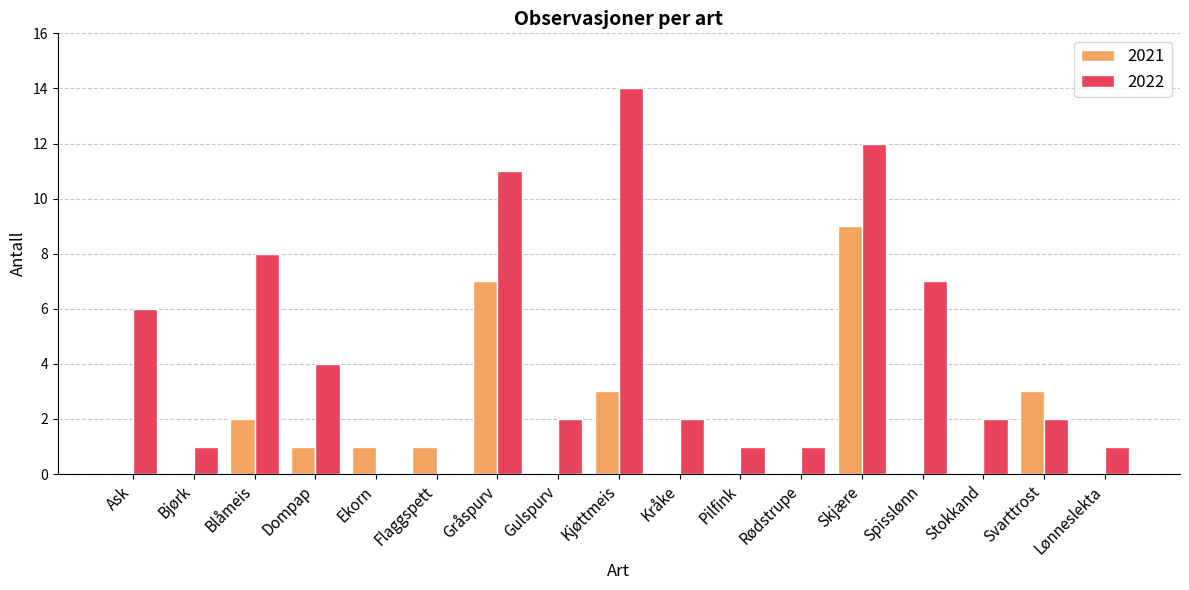

How many groups of bars are there?

17